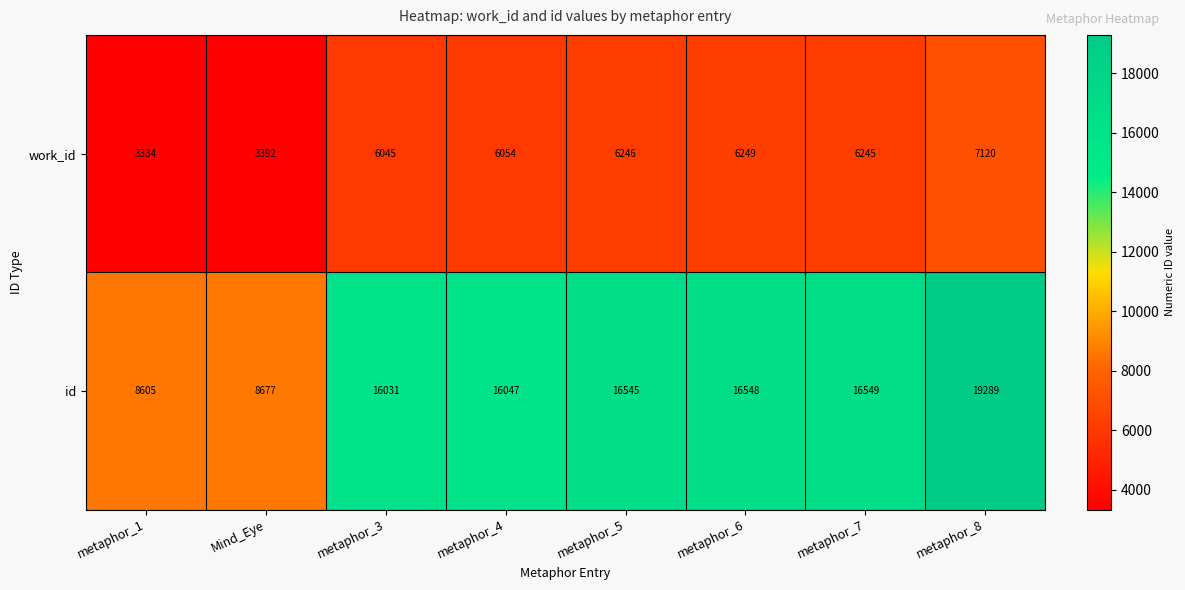

What is the smallest value displayed?

3334